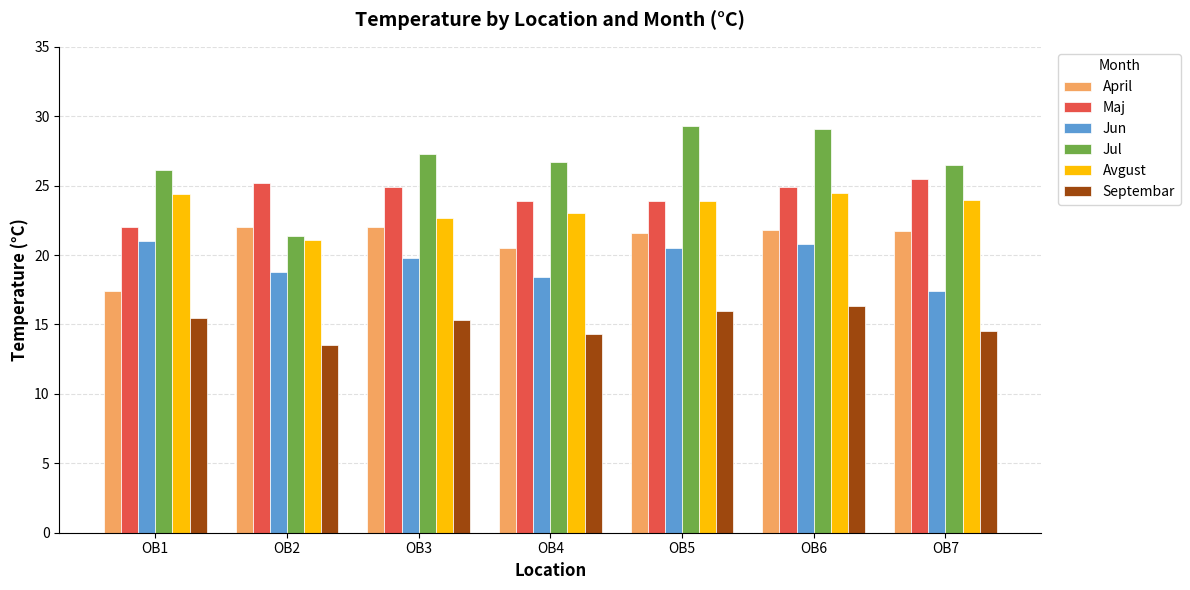

Is the value of Maj at OB3 greater than the value of April at OB5?

Yes